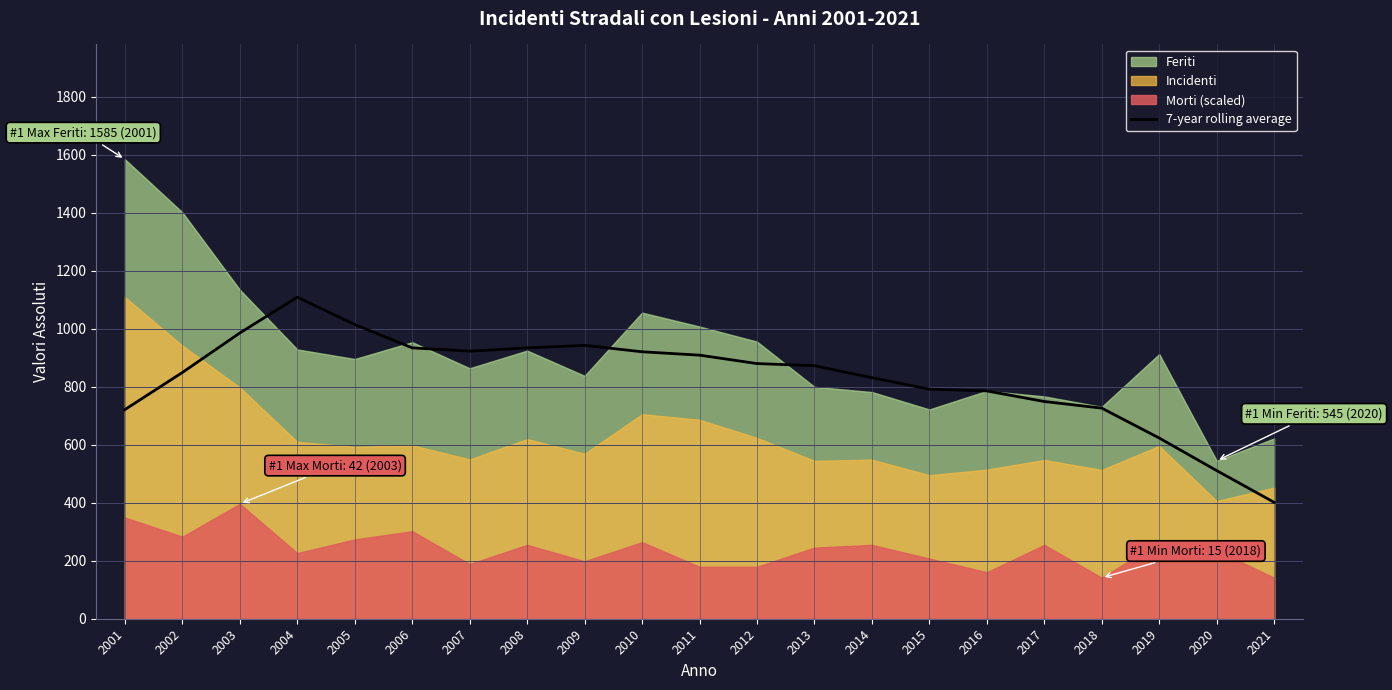

The value of 7-year rolling average at 2018 is 726.6. True or false?

True